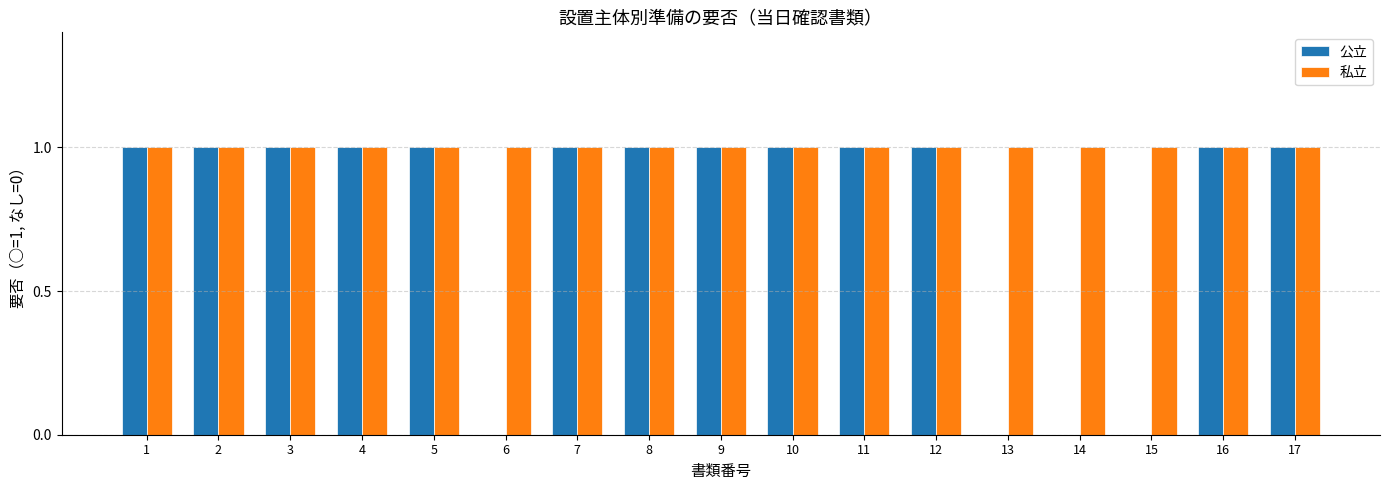

What is the sum of the 公立 values at 7 and 16?

2